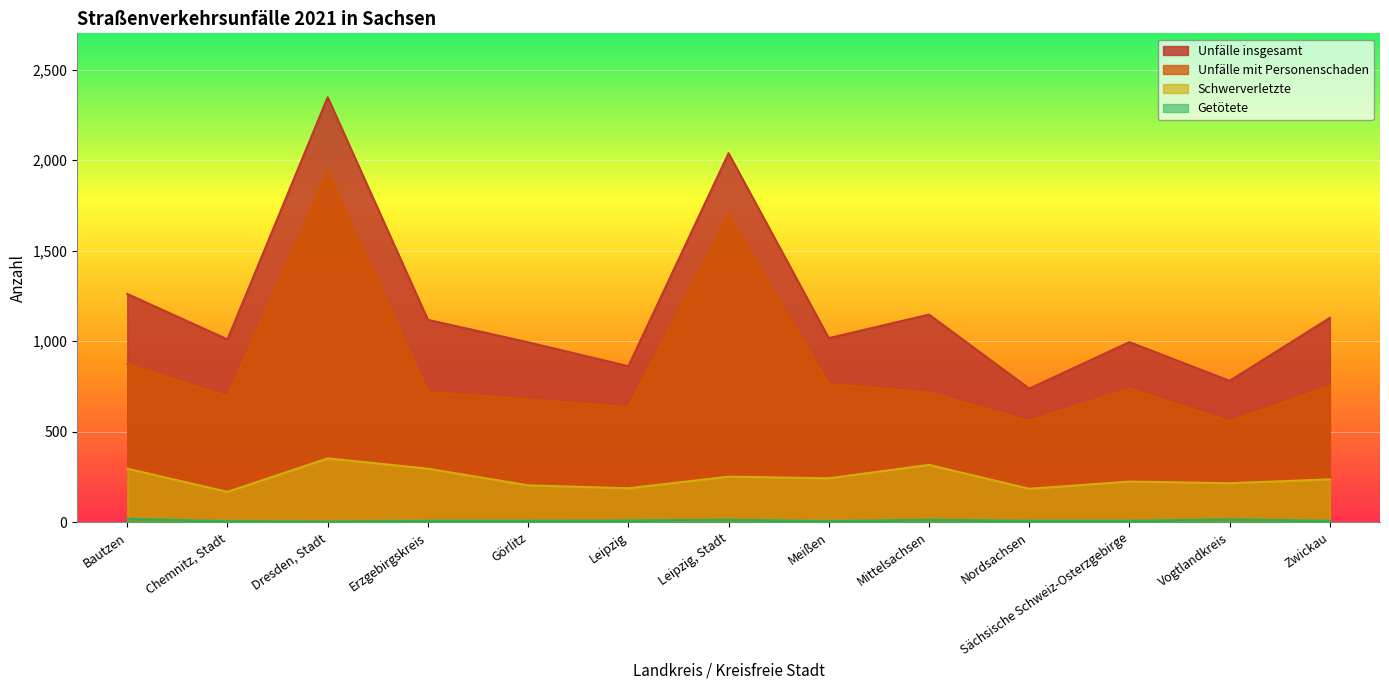

Where is the first local maximum for Getötete?

Leipzig, Stadt